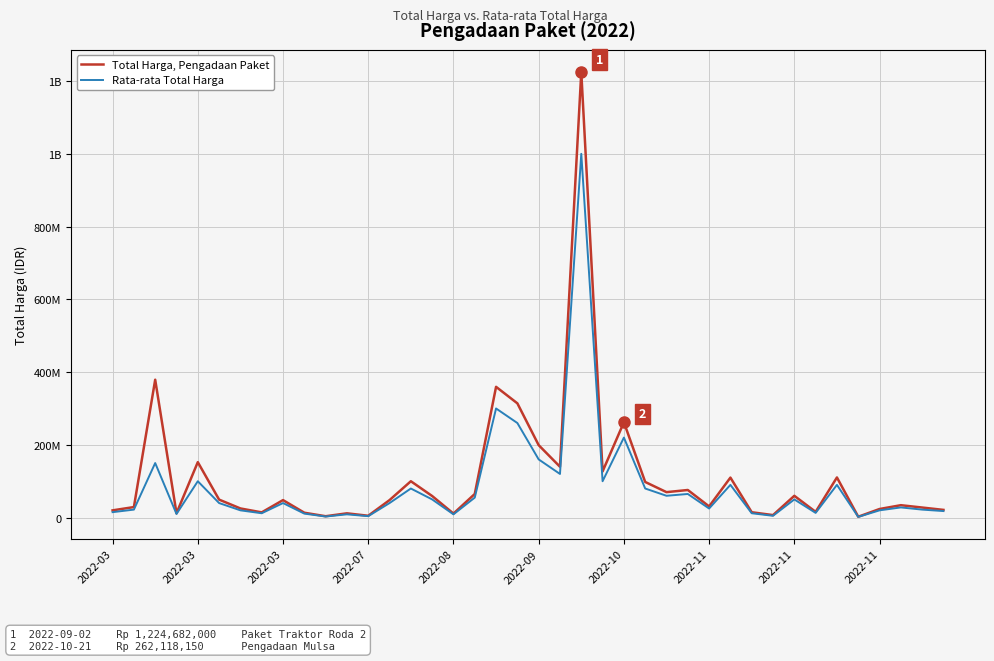

Does the chart have visible grid lines?

Yes